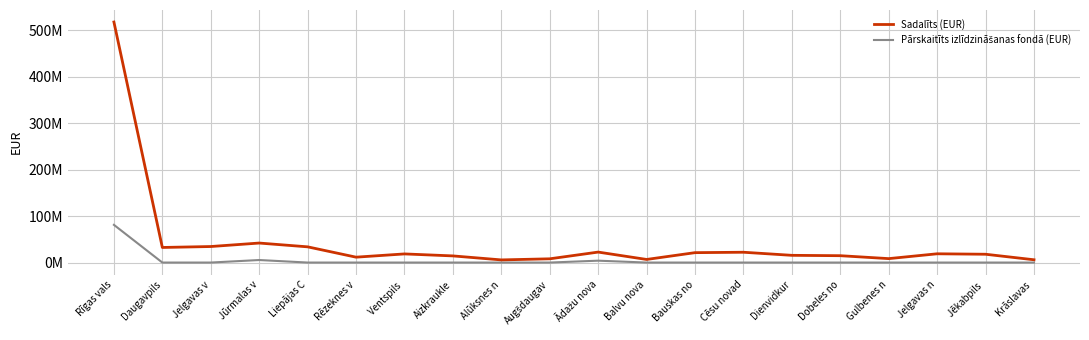

How many values in the Pārskaitīts izlīdzināšanas fondā (EUR) series exceed 0?

3